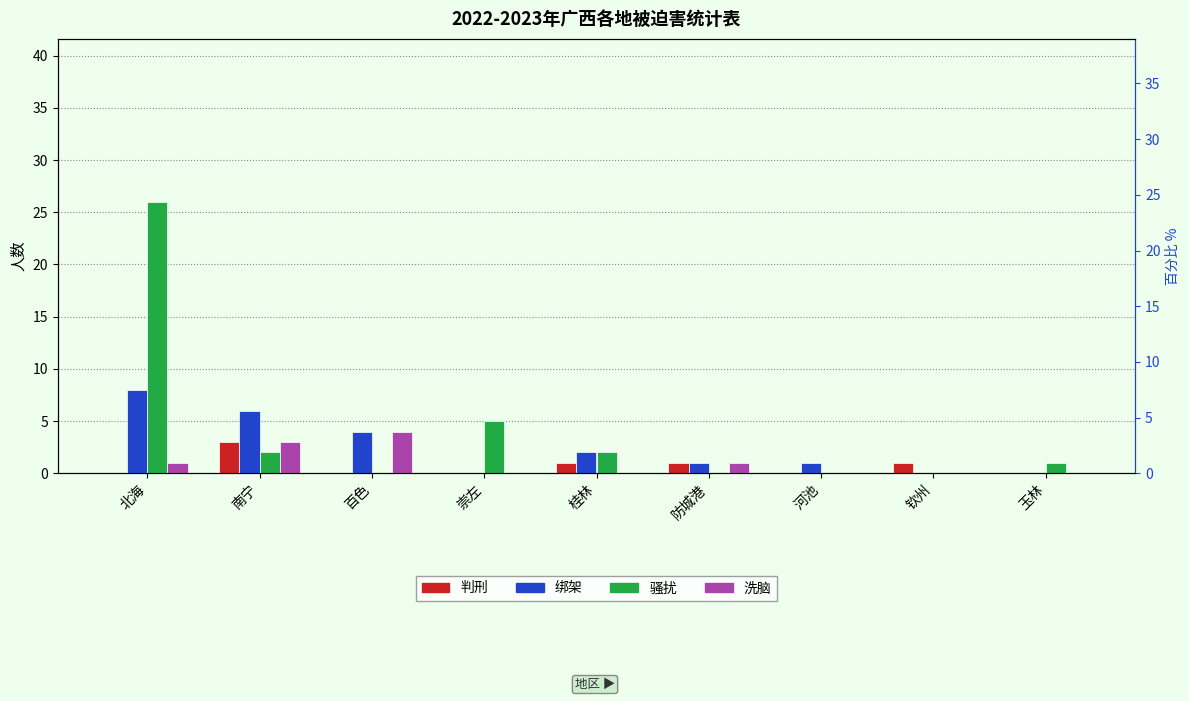

What is the average value of the 绑架 series?

2